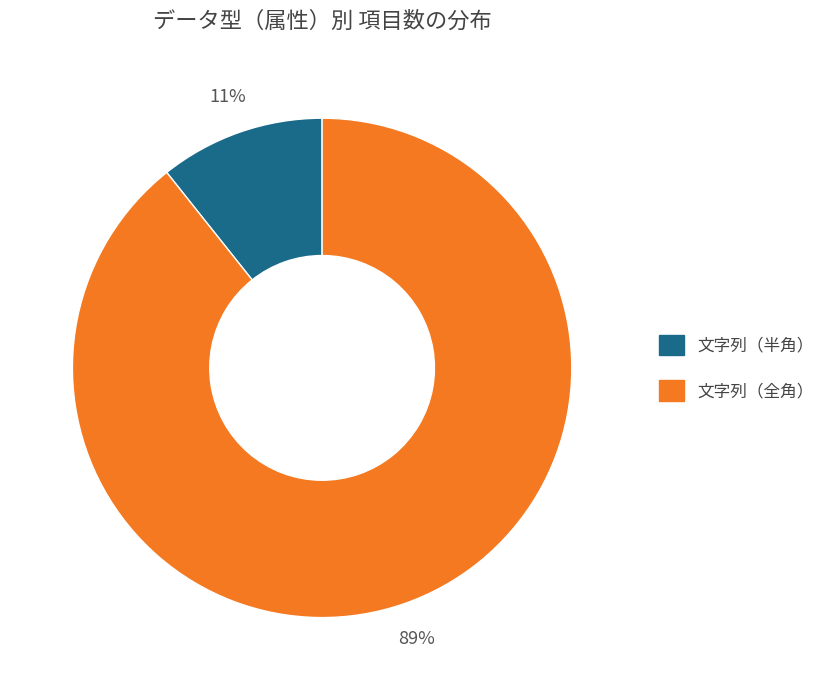

To the nearest percent, what percentage of the pie is 文字列（全角）?

89%